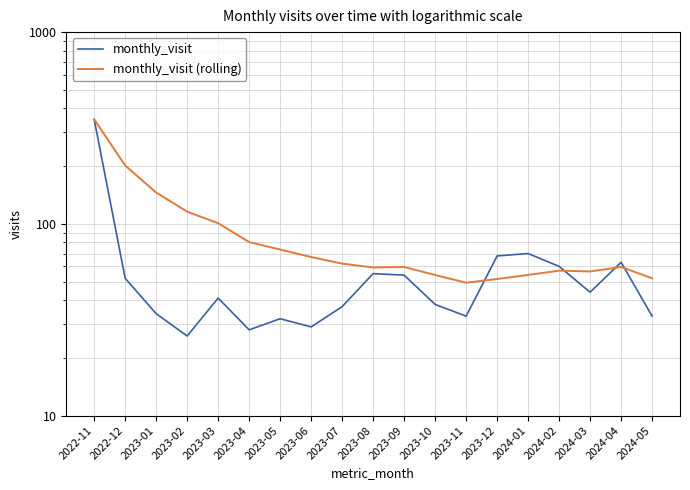

After their last crossing, which series has the higher values: monthly_visit (rolling) or monthly_visit?

monthly_visit (rolling)